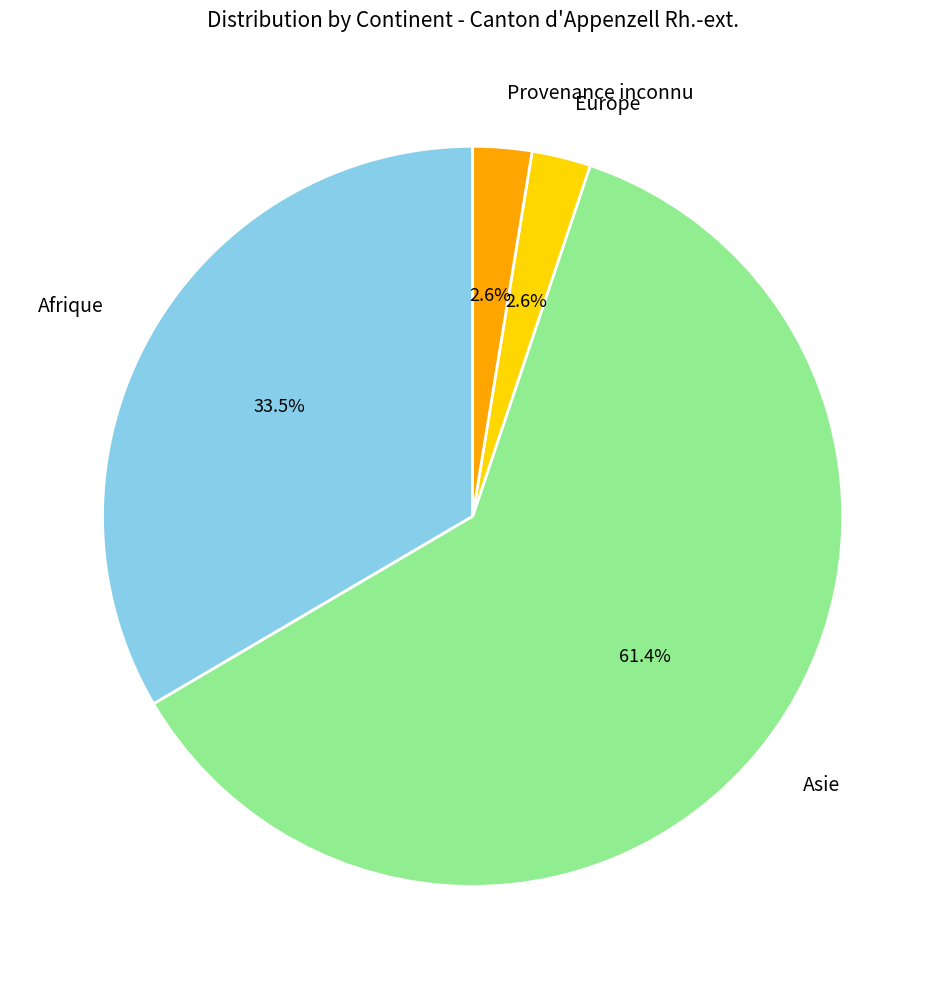

Between Afrique and Provenance inconnu, which is larger?

Afrique